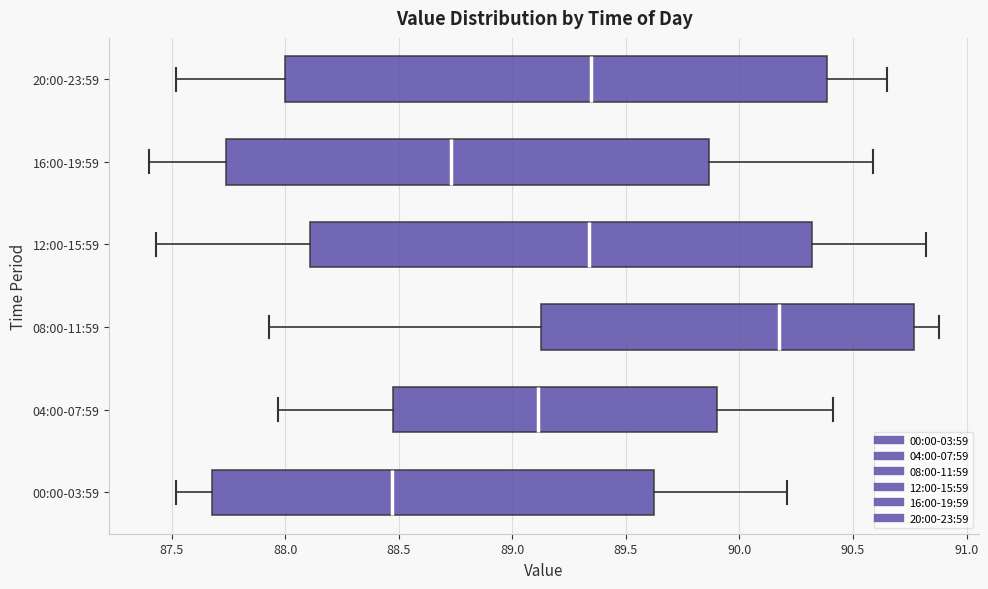

Which box has the furthest to the left median line?

00:00-03:59